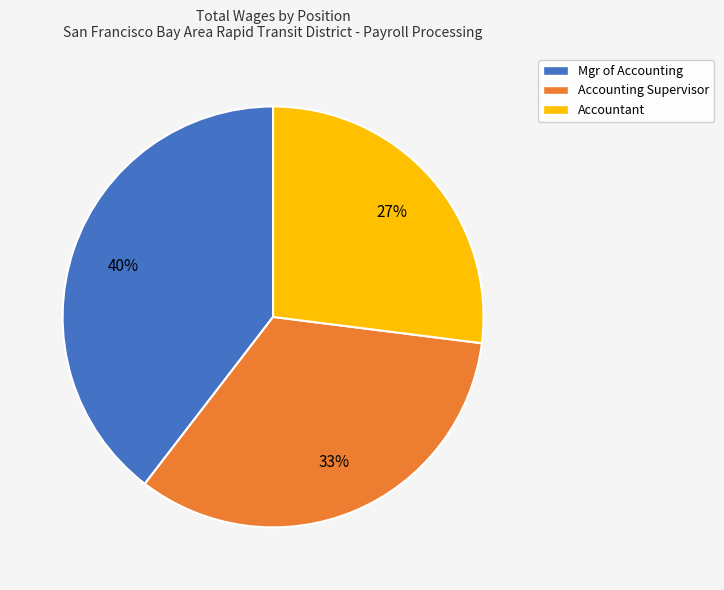

What is the smallest slice in the pie chart?

Accountant